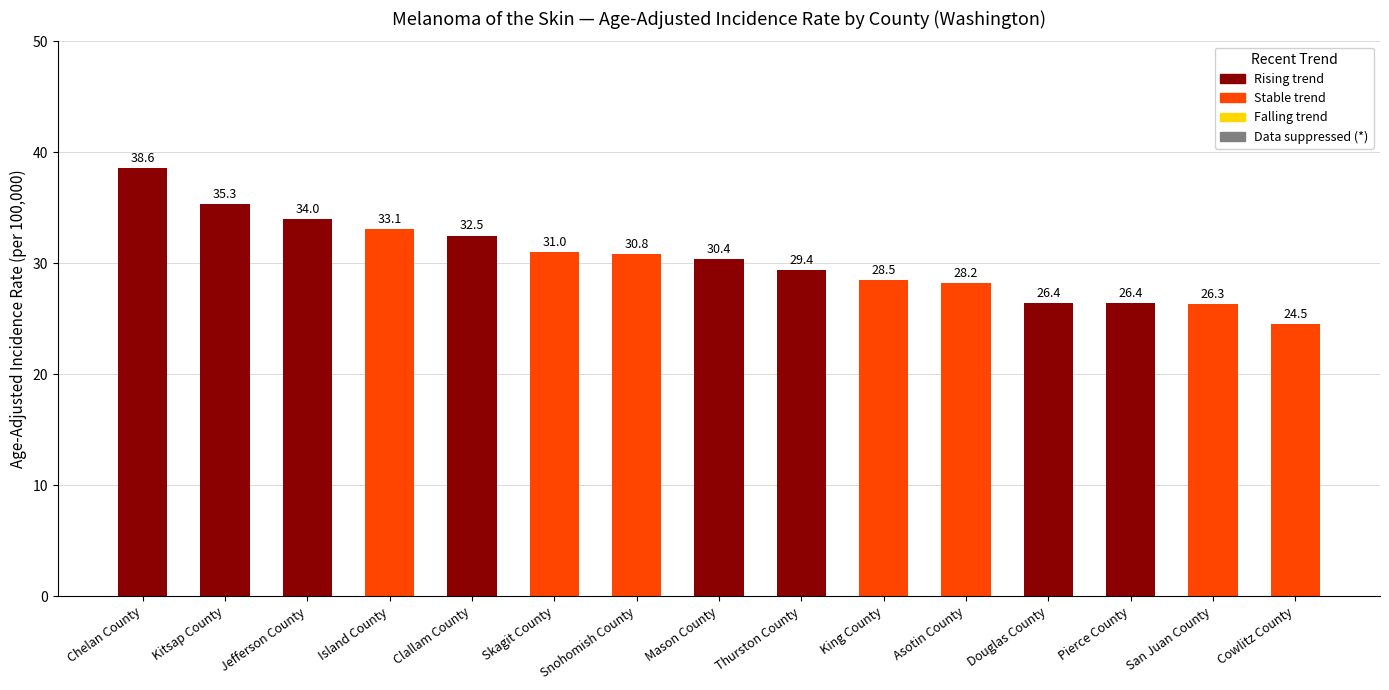

At which label does the data first exceed 30?

Chelan County